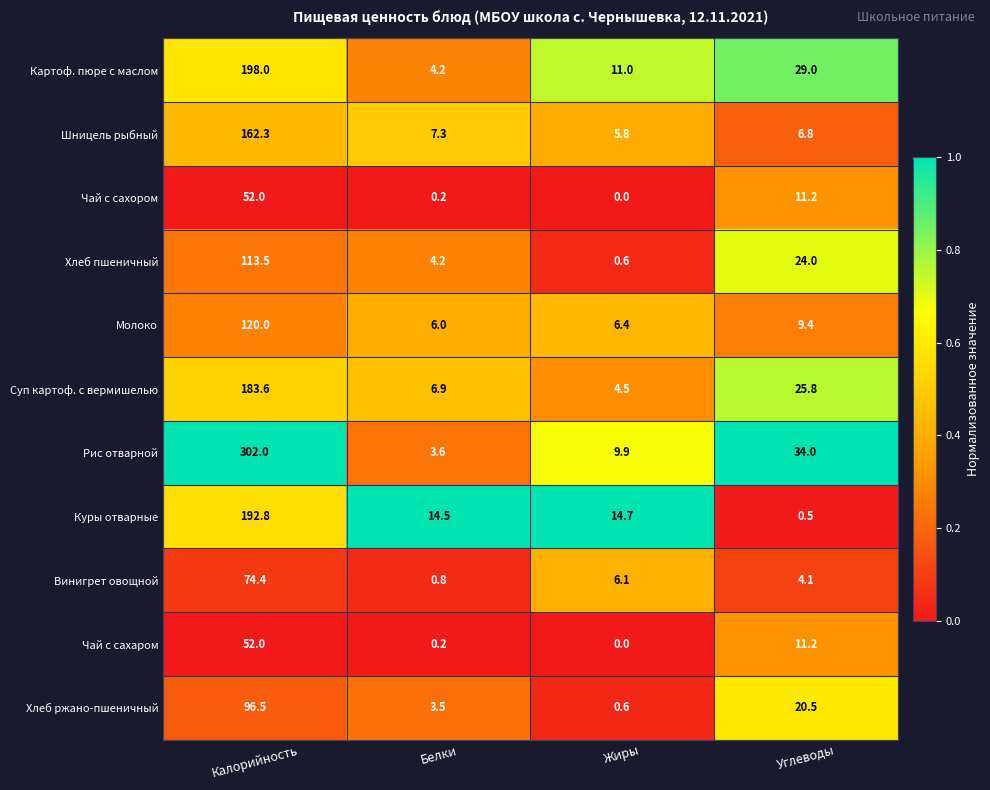

Rank the categories by Молоко value from lowest to highest.

Белки, Жиры, Углеводы, Калорийность